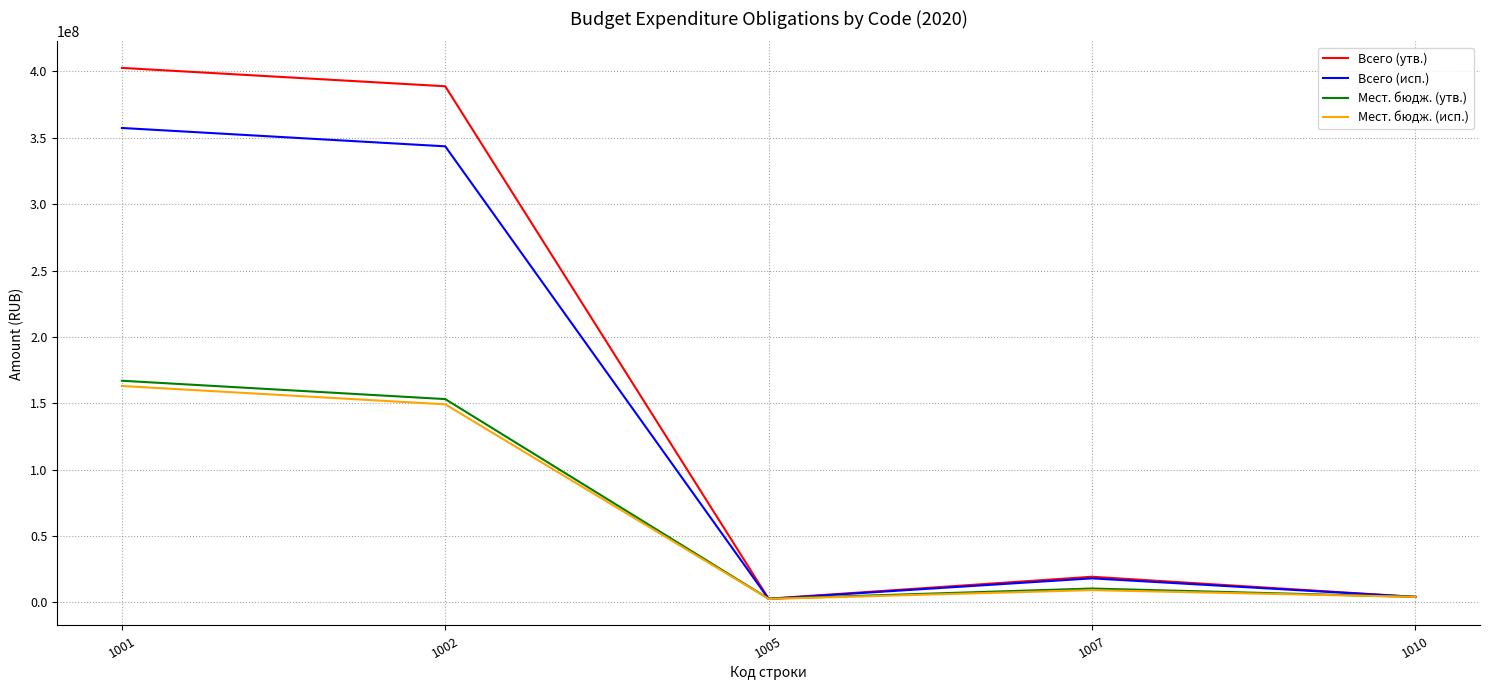

Which series has the largest range (max minus min)?

Всего (утв.)